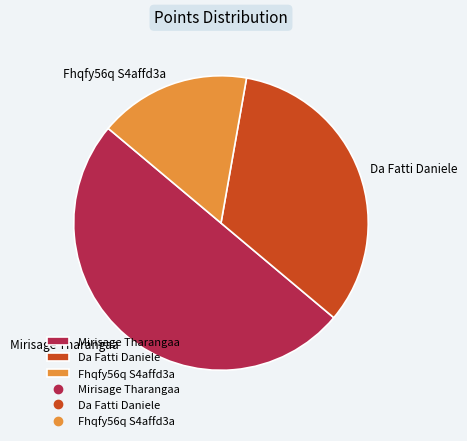

Between Da Fatti Daniele and Fhqfy56q S4affd3a, which is larger?

Da Fatti Daniele